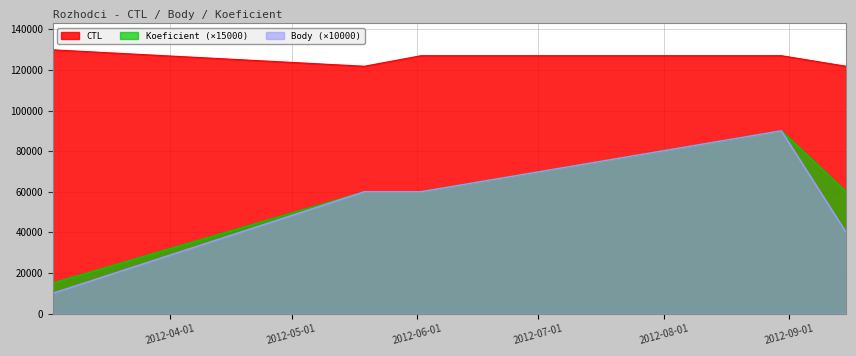

What is the difference between the highest and lowest values at 2012-09-15?

81806